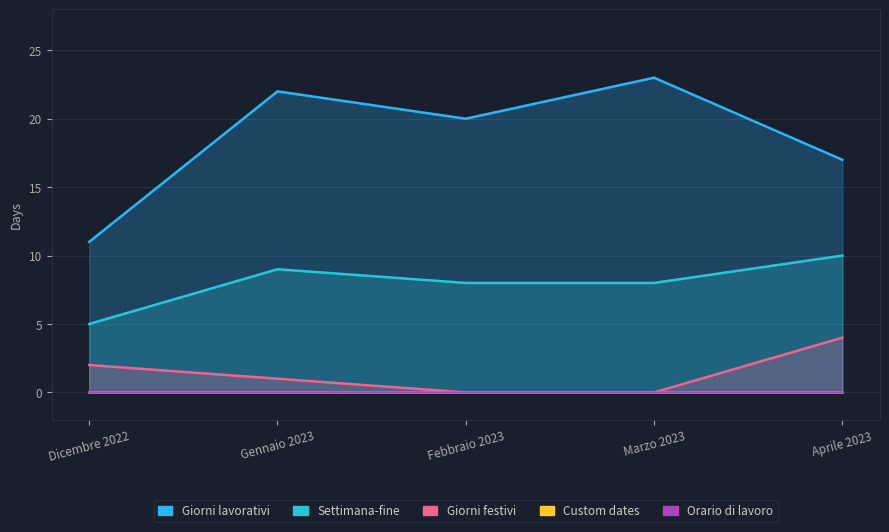

True or false: Giorni festivi and Giorni lavorativi intersect in this chart.

False